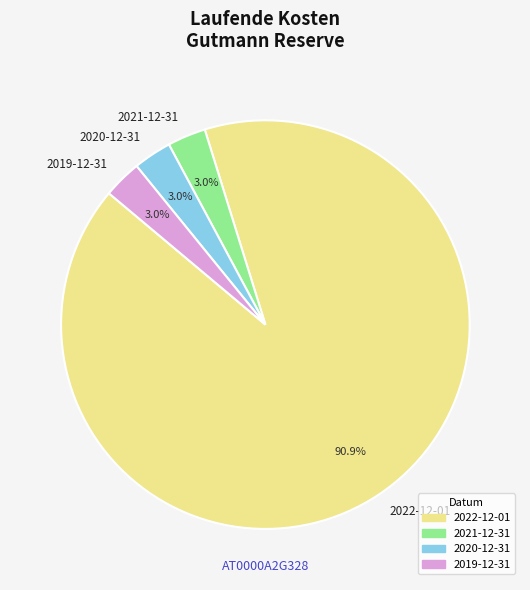

Does any single category account for the majority?

Yes